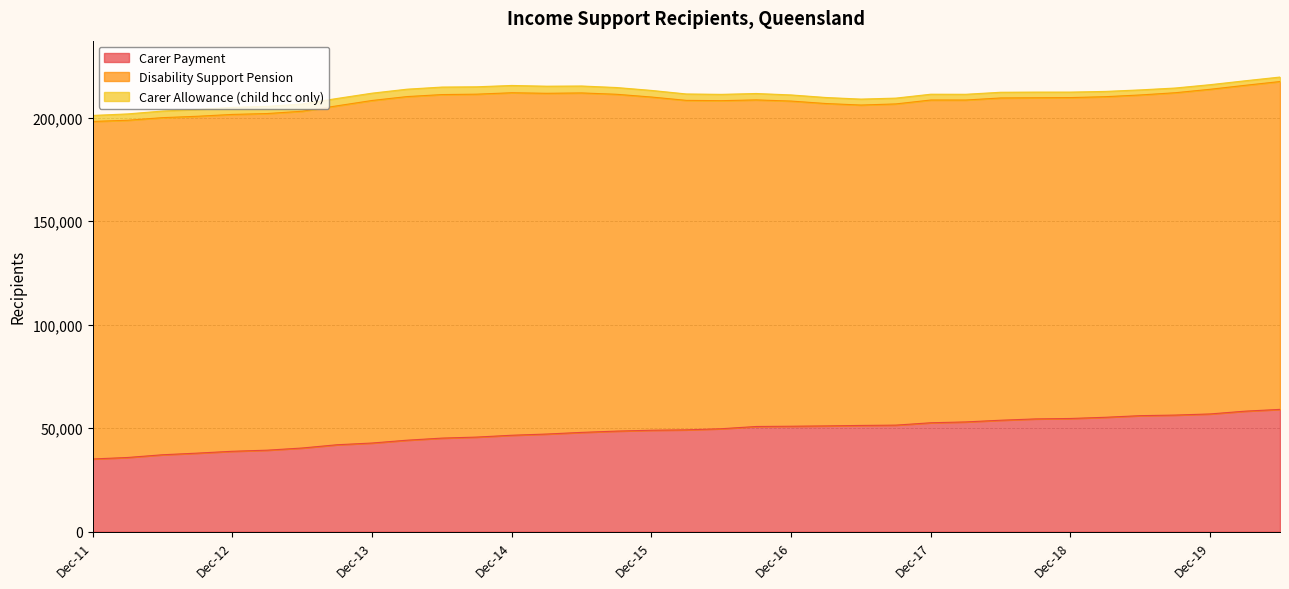

True or false: Disability Support Pension has more than 2 interior local peaks.

True